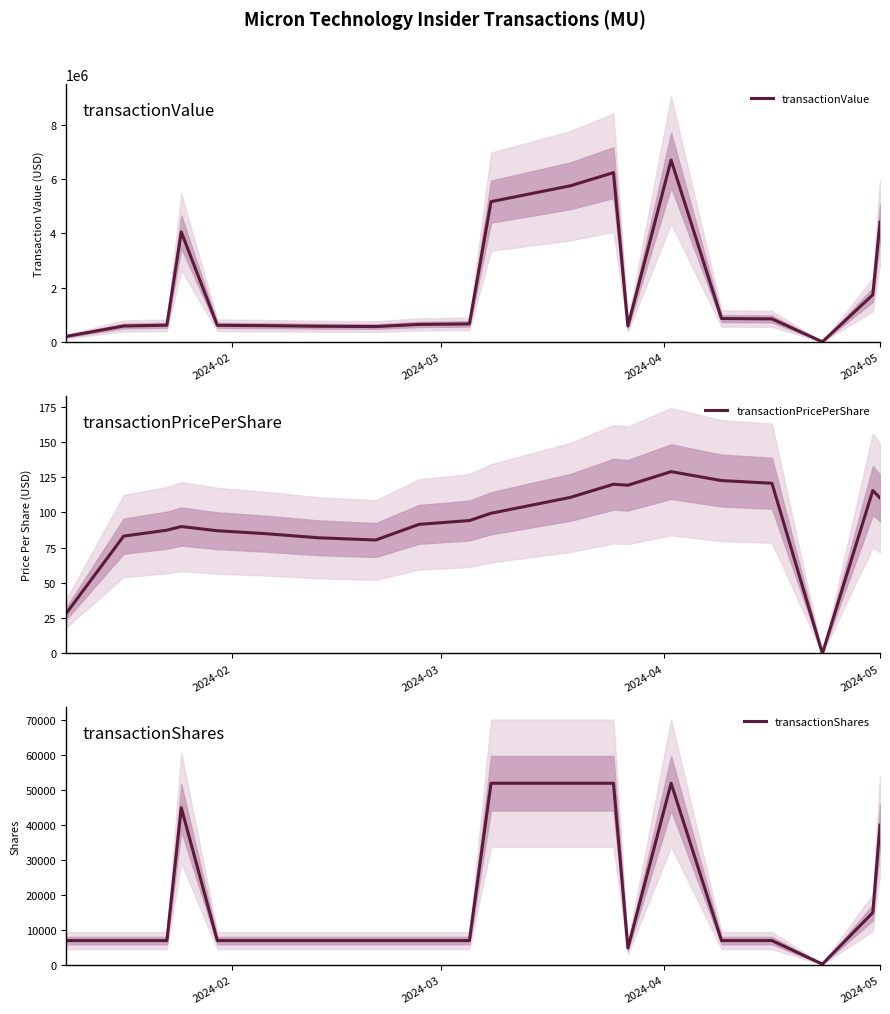

What is the average value of the transactionPricePerShare series?

92.8